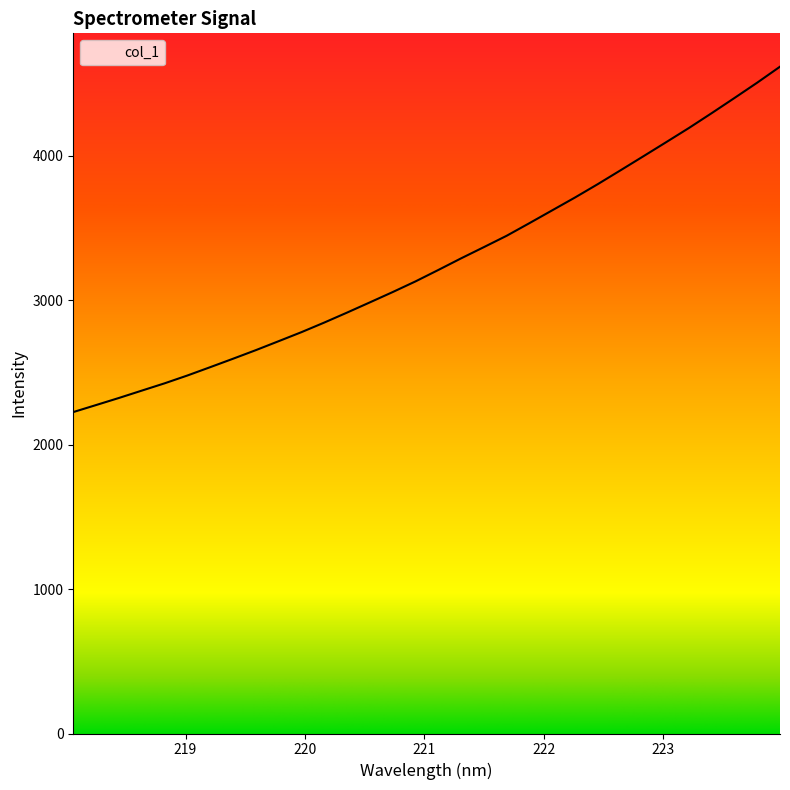

What is the minimum value shown in the chart?

2226.1